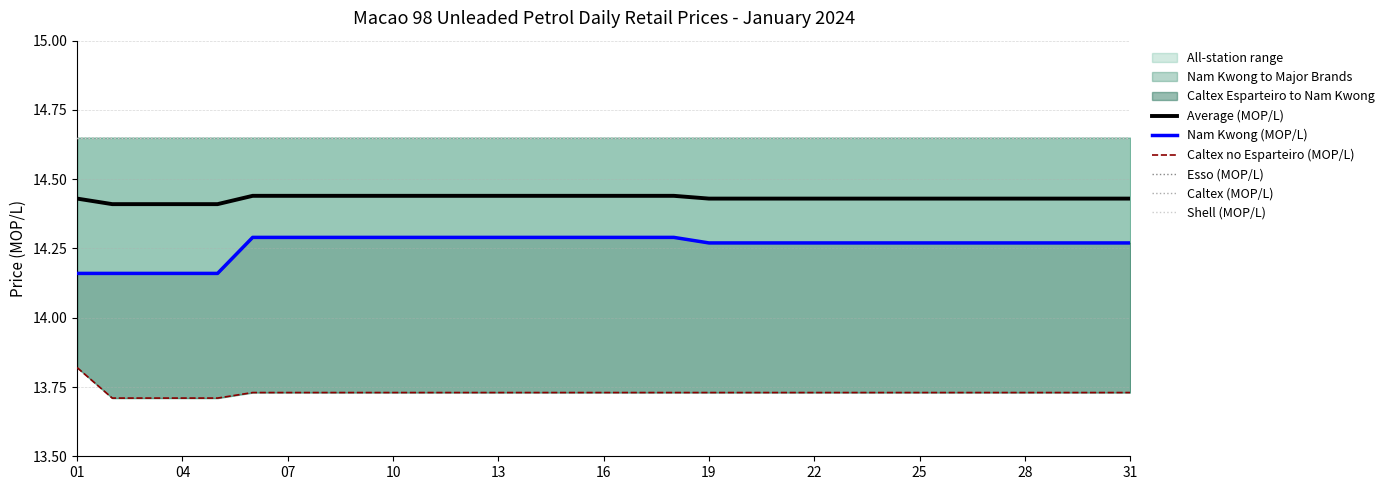

What are all the series names shown in the legend?

Average (MOP/L), Nam Kwong (MOP/L), Caltex no Esparteiro (MOP/L), Esso (MOP/L), Caltex (MOP/L), Shell (MOP/L)